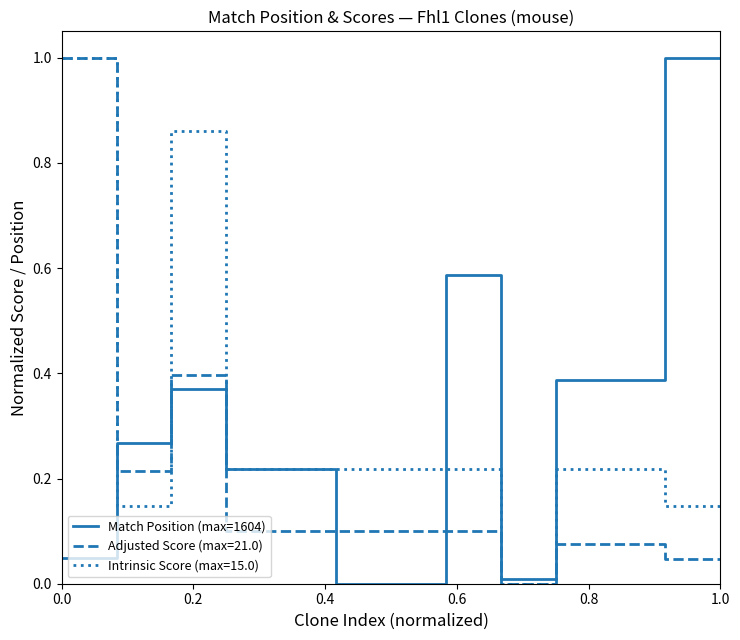

What is the highest value of the Match Position (max=1604) series?

1.0